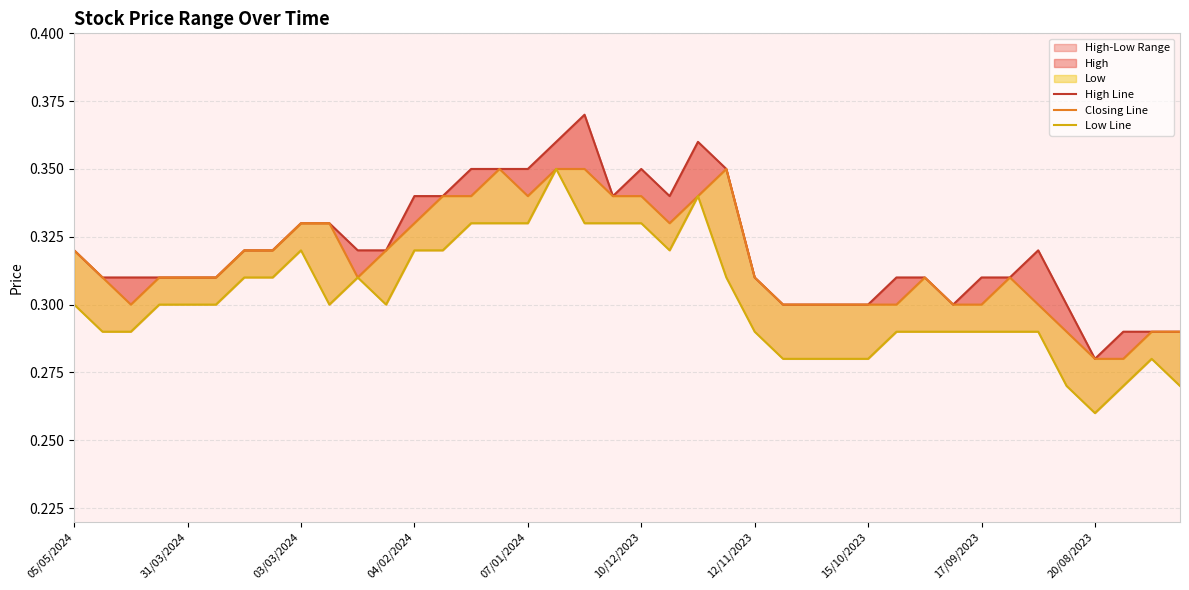

What is the value of the High Line point at the 22nd from the left?

0.3